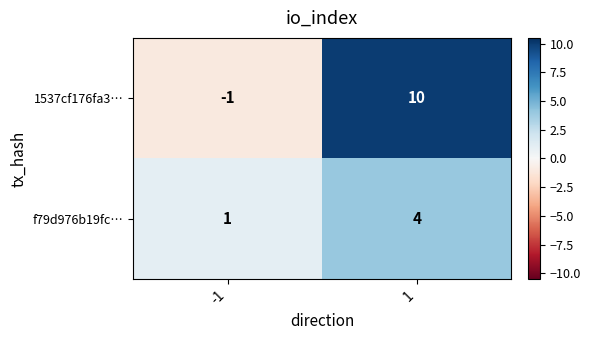

Rank the series by their average value, from highest to lowest.

1537cf176fa3…, f79d976b19fc…